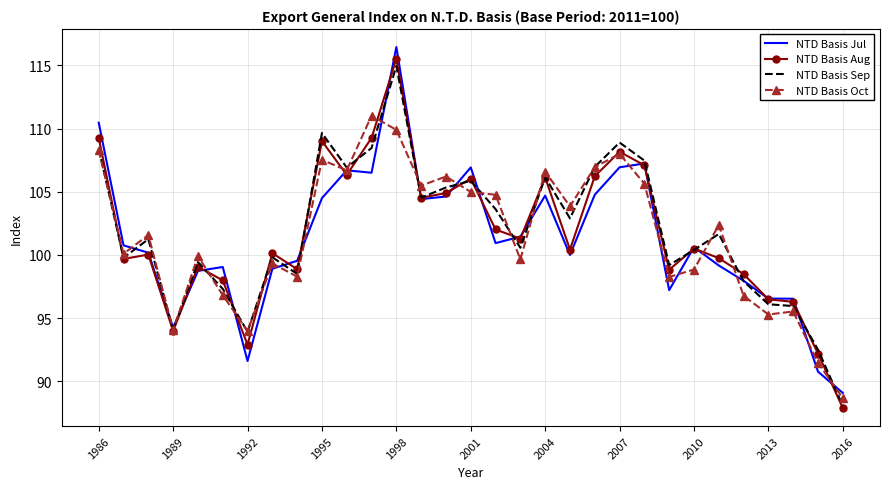

Which series has the widest spread of values?

NTD Basis Aug